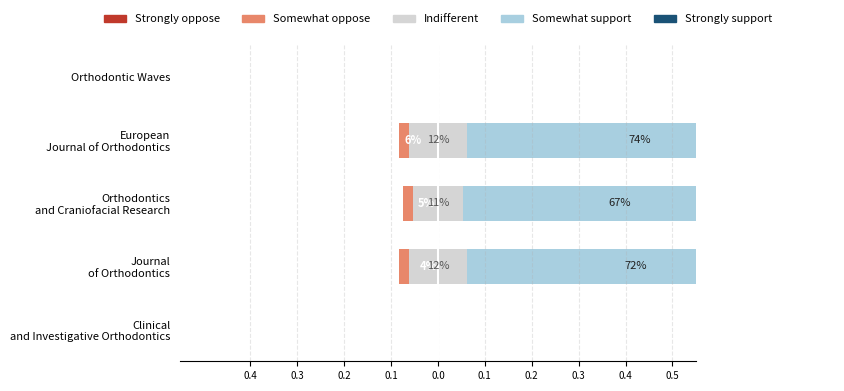

Is it true that Strongly oppose equals -0.0 at European Journal of Orthodontics?

True